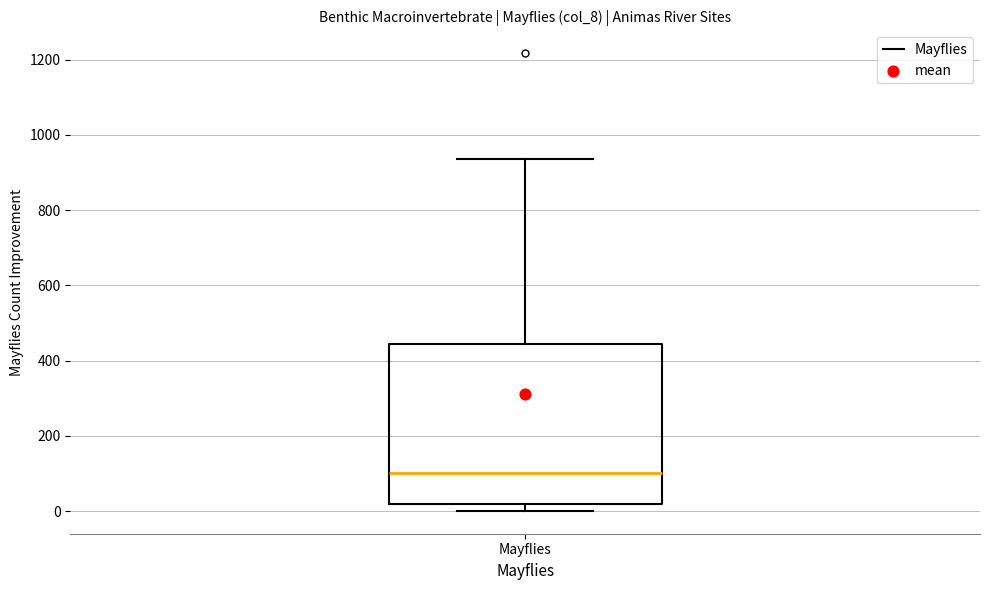

Where is the lower edge of the box for Mayflies on the y-axis? The values are not printed on the chart, so give them approximately, as read against the axis.

20